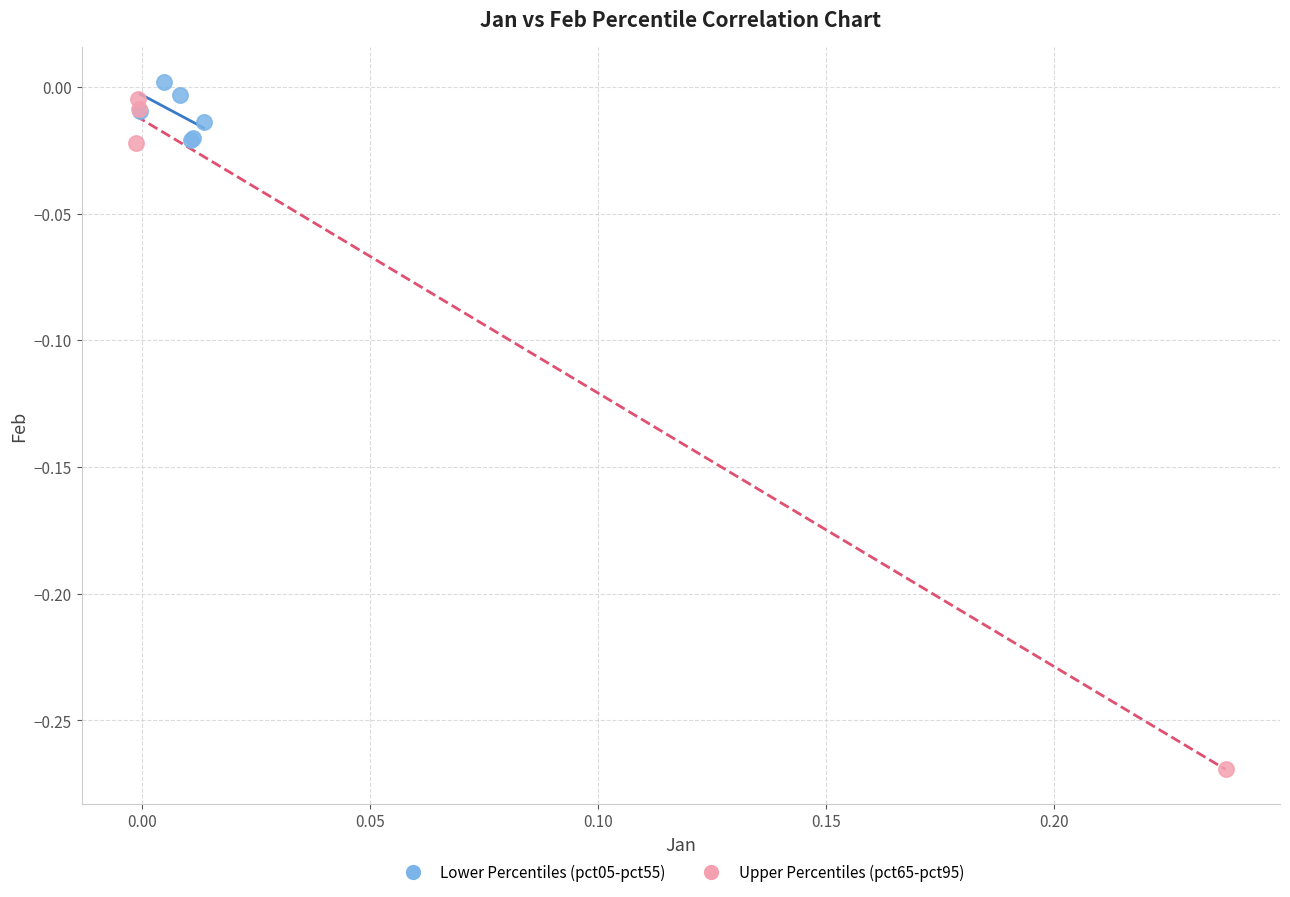

Which series contains the highest Y value?

Lower Percentiles (pct05-pct55)